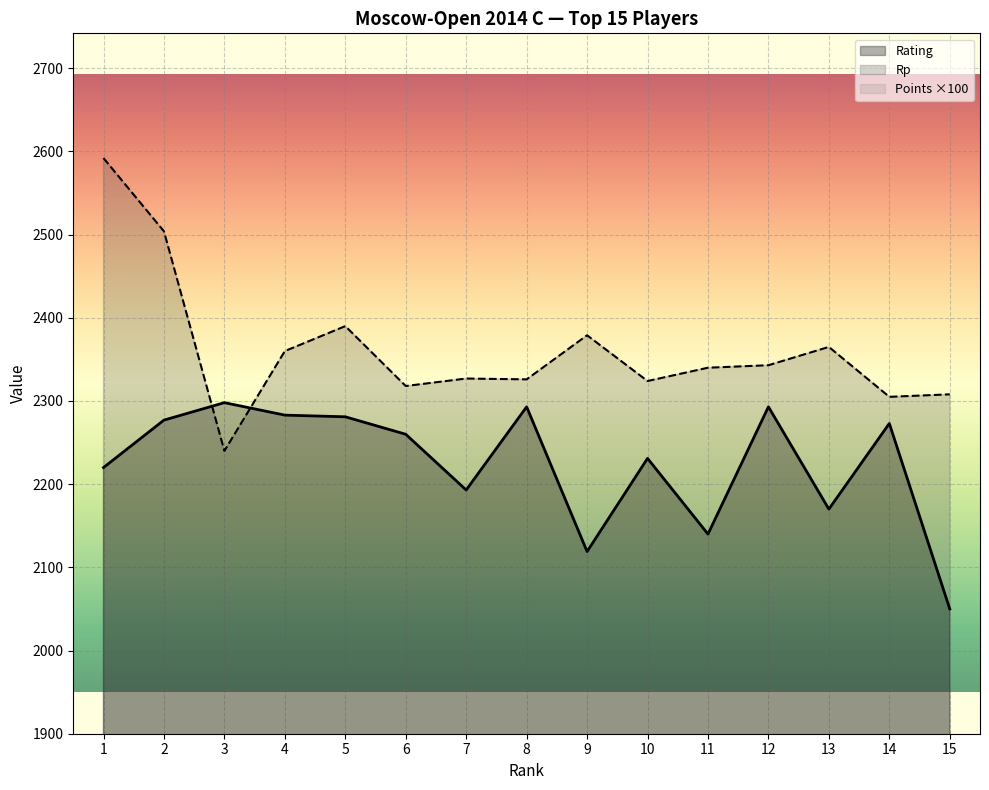

What is the difference between the Rating values at 11 and 4?

143